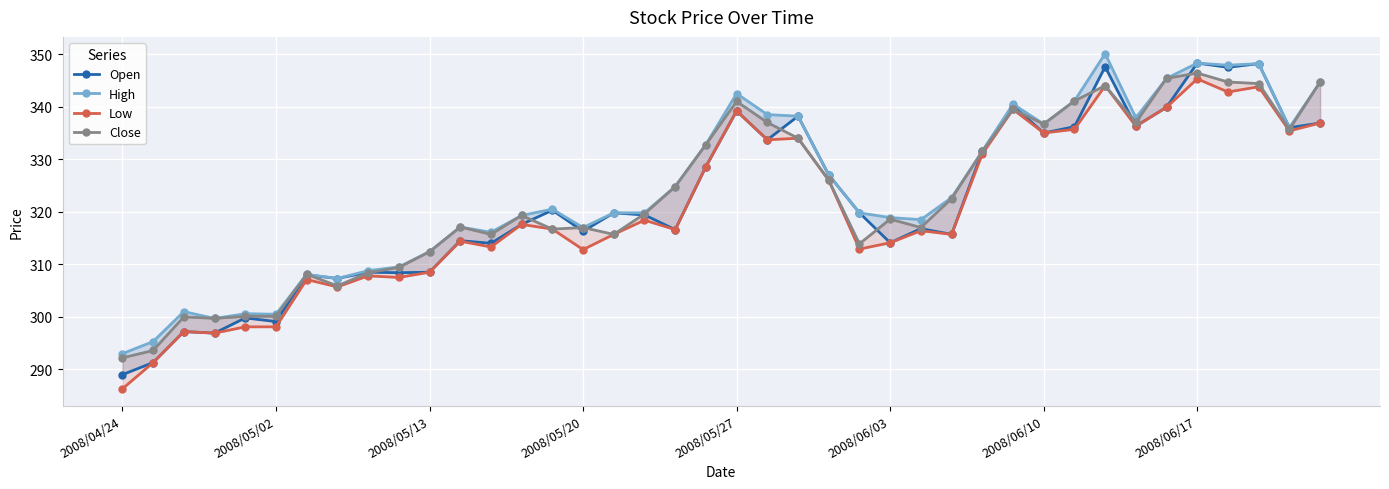

How many interior local peaks does the High series have?

10